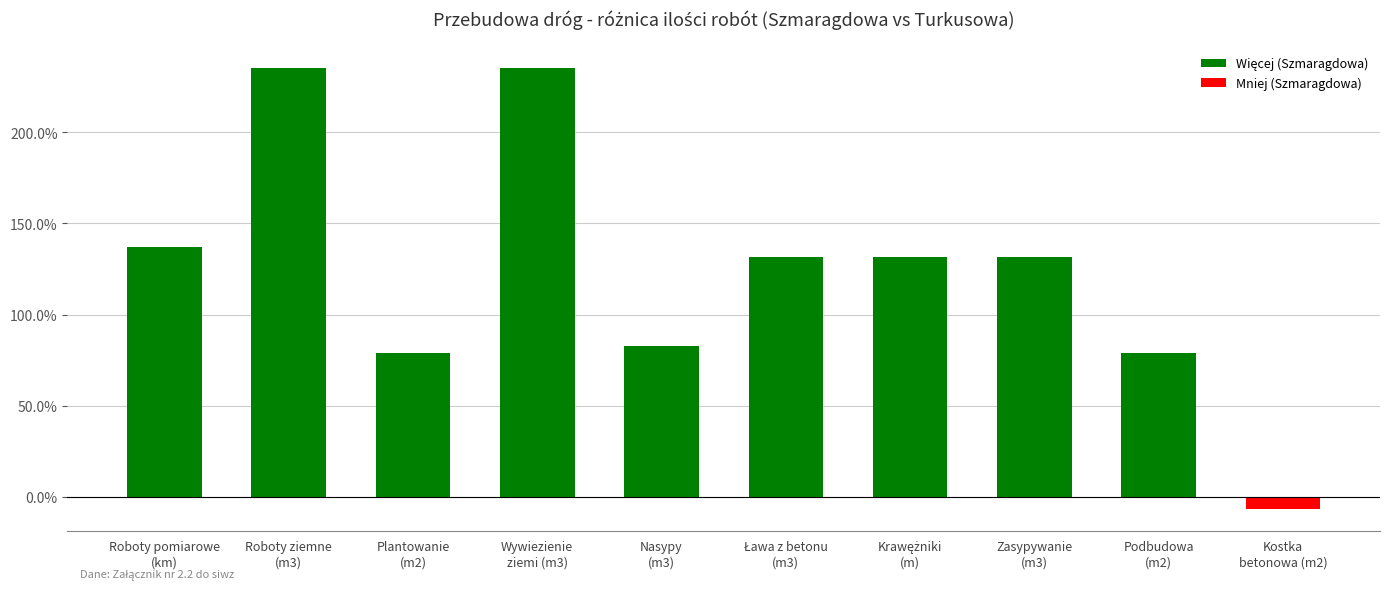

How many bars are there in total?

10